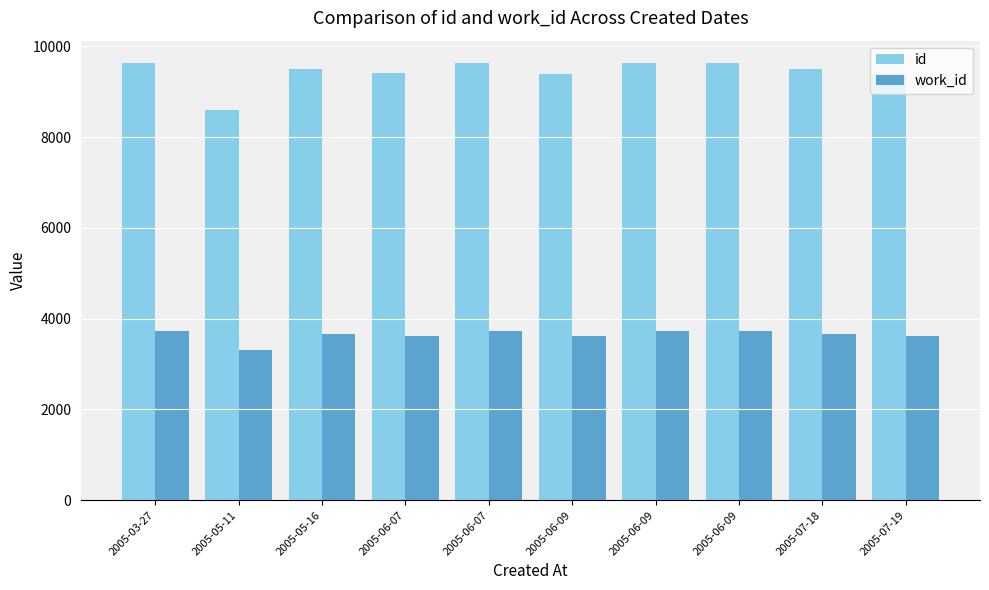

How many bars are there in total?

20